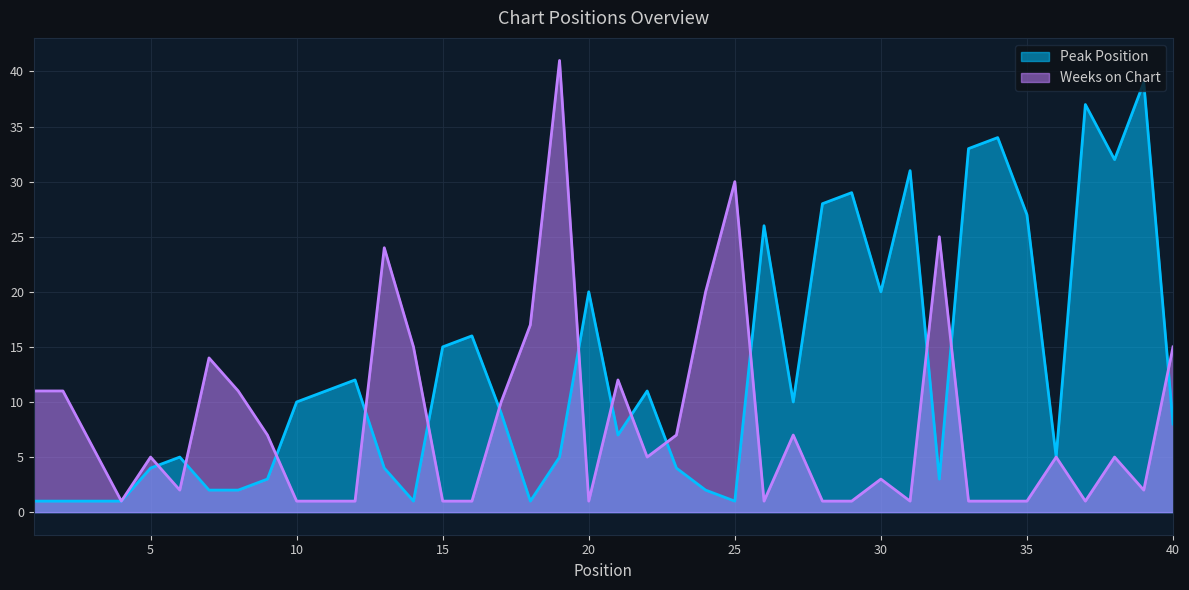

Rank the categories by Peak Position value from highest to lowest.

39, 37, 34, 33, 38, 31, 29, 28, 35, 26, 20, 30, 16, 15, 12, 11, 22, 10, 27, 17, 40, 21, 6, 19, 36, 5, 13, 23, 9, 32, 7, 8, 24, 1, 2, 3, 4, 14, 18, 25